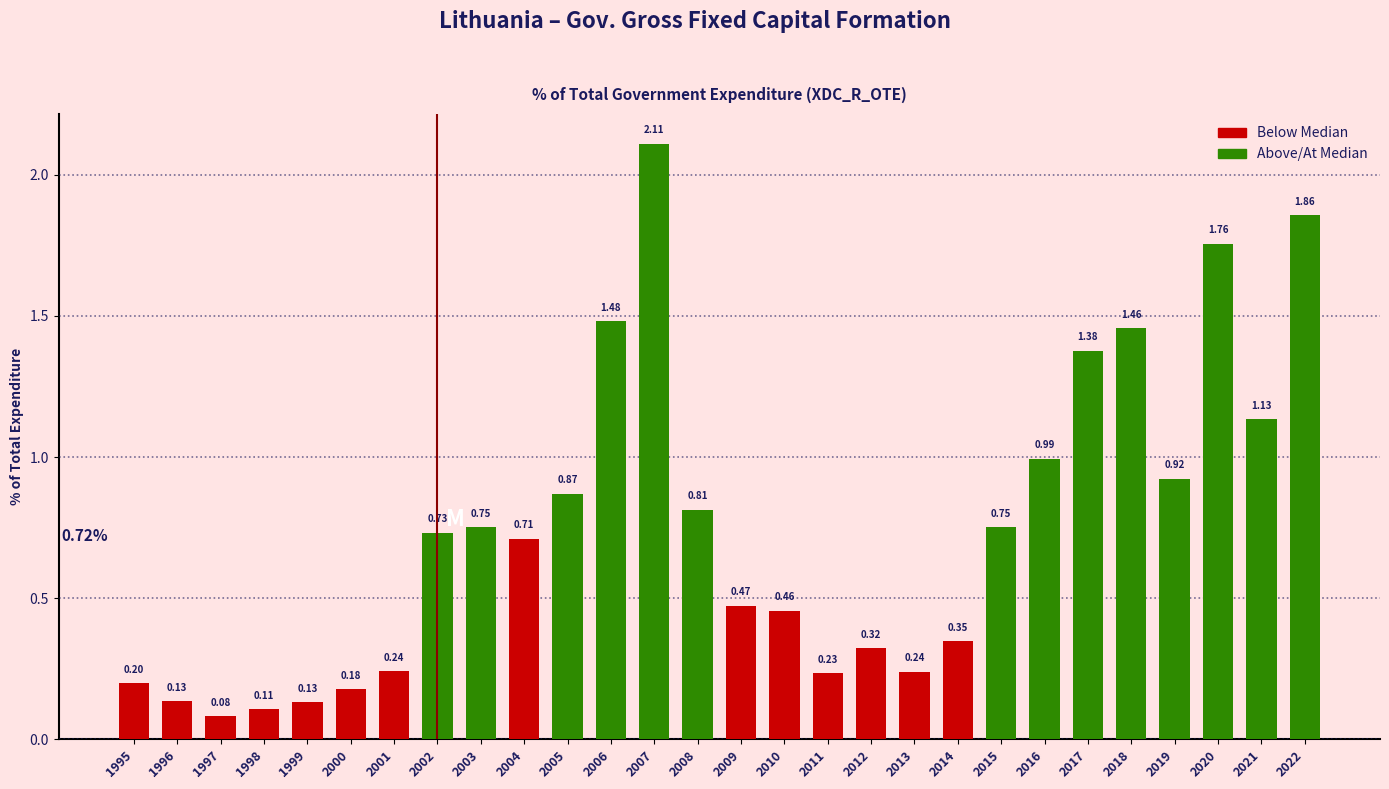

At how many categories does at least one series exceed 1?

7